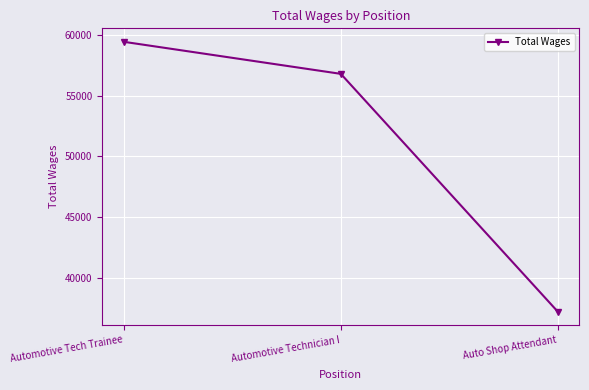

Reading left to right, what are all the values shown in this chart?

59456	56813	37196